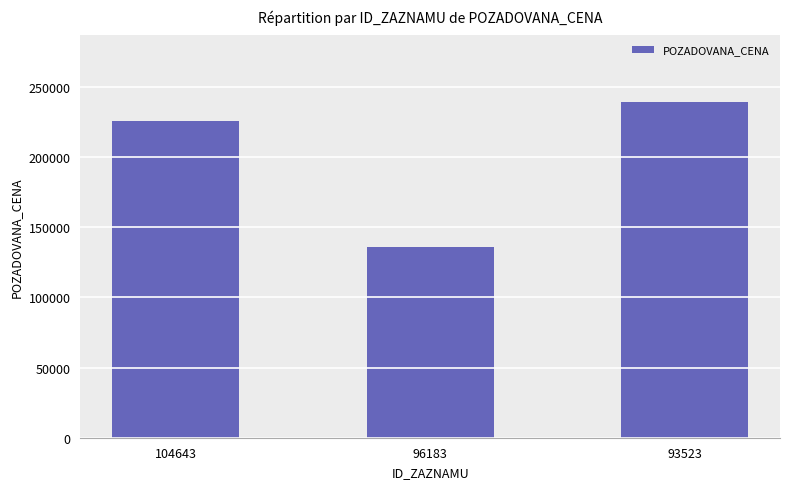

What is the change in value from 104643 to 96183?

-89268